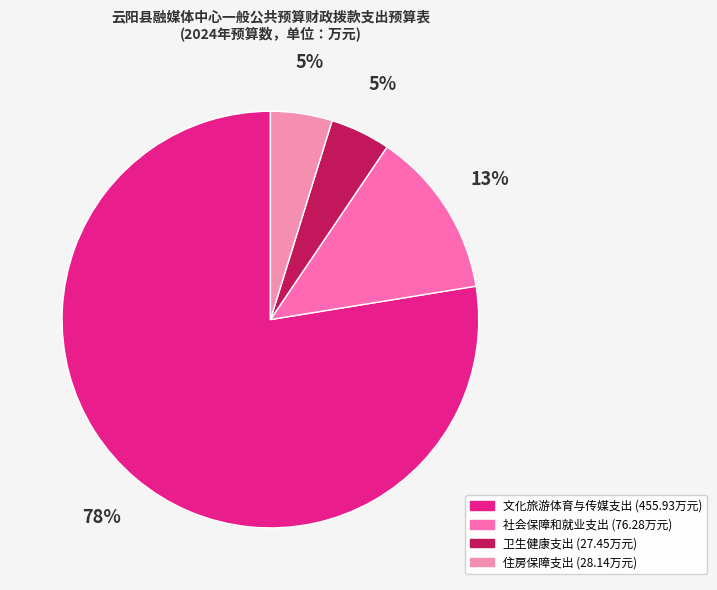

What is the total percentage of 住房保障支出 and 文化旅游体育与传媒支出?

82.4%